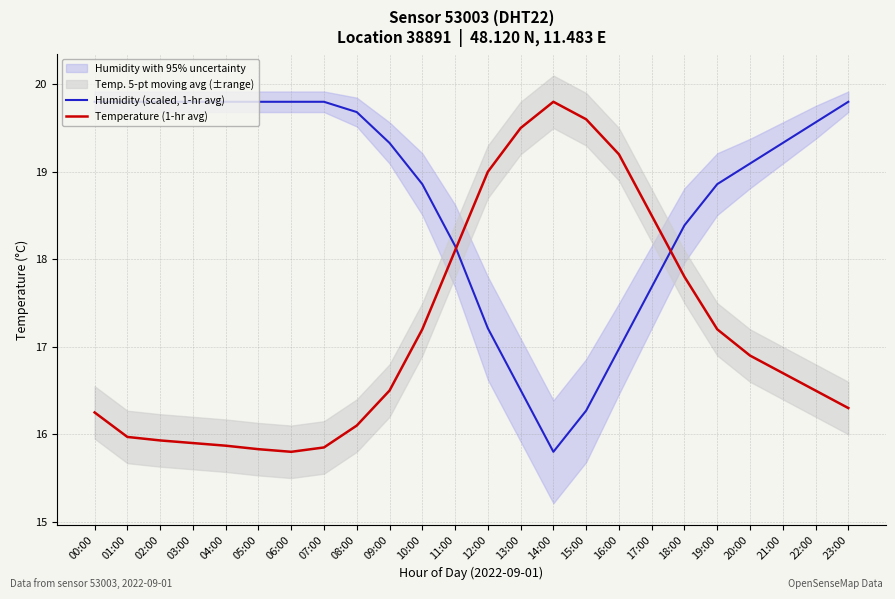

Is the value of Temperature (1-hr avg) at 18:00 greater than the value of Humidity (scaled, 1-hr avg) at 07:00?

No